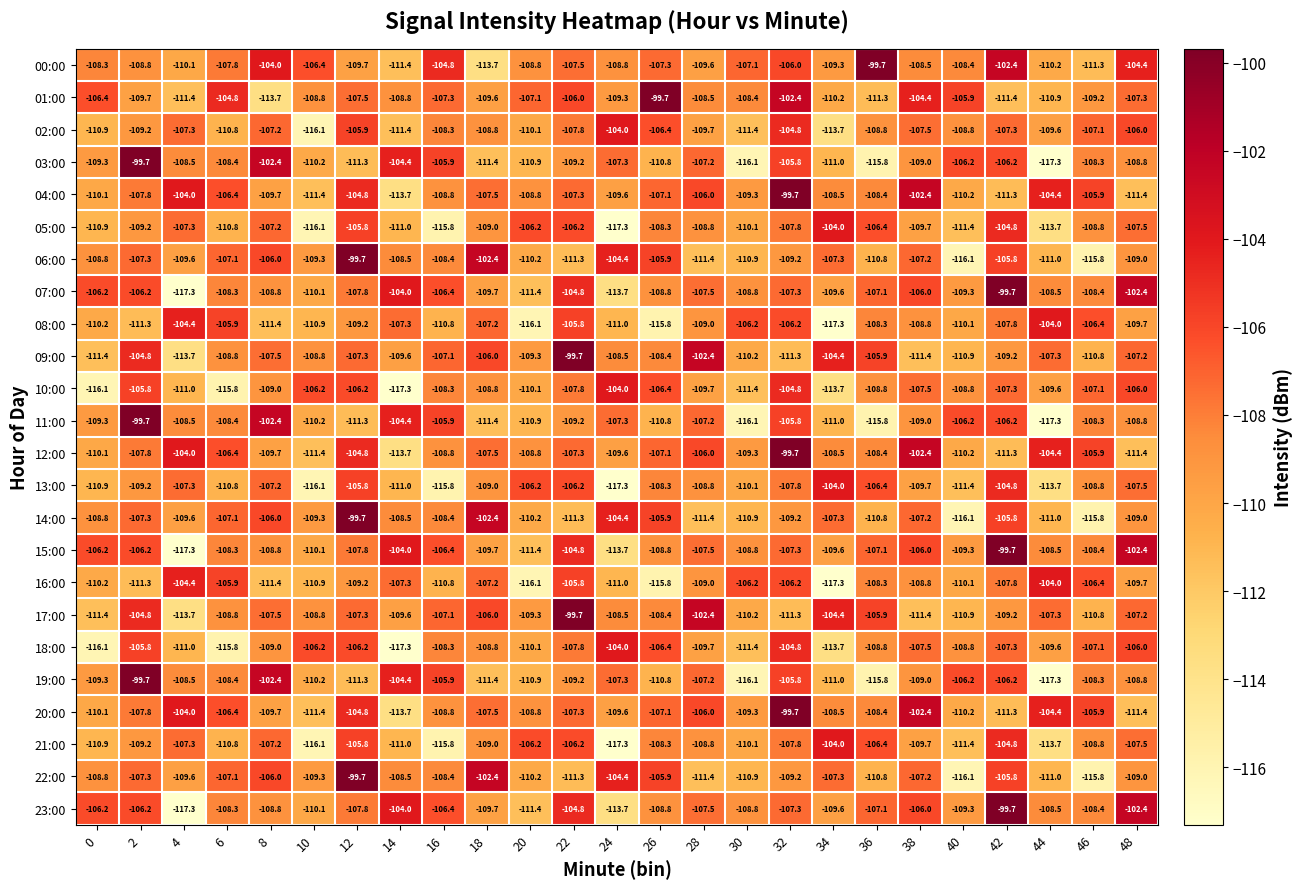

What is the difference between the 22:00 values at 6 and 28?

4.3